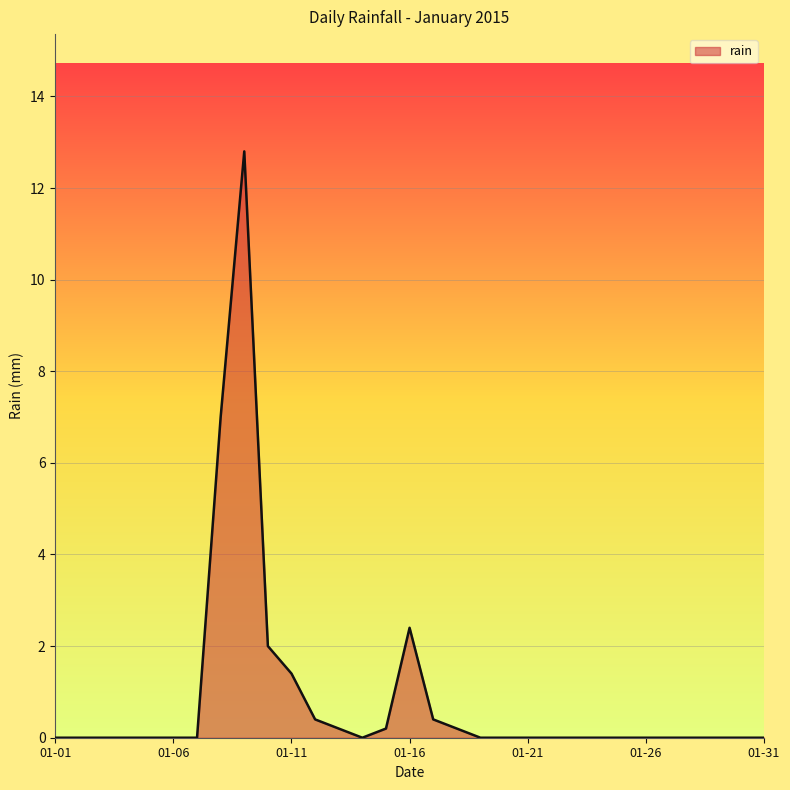

What is the average value?

0.9